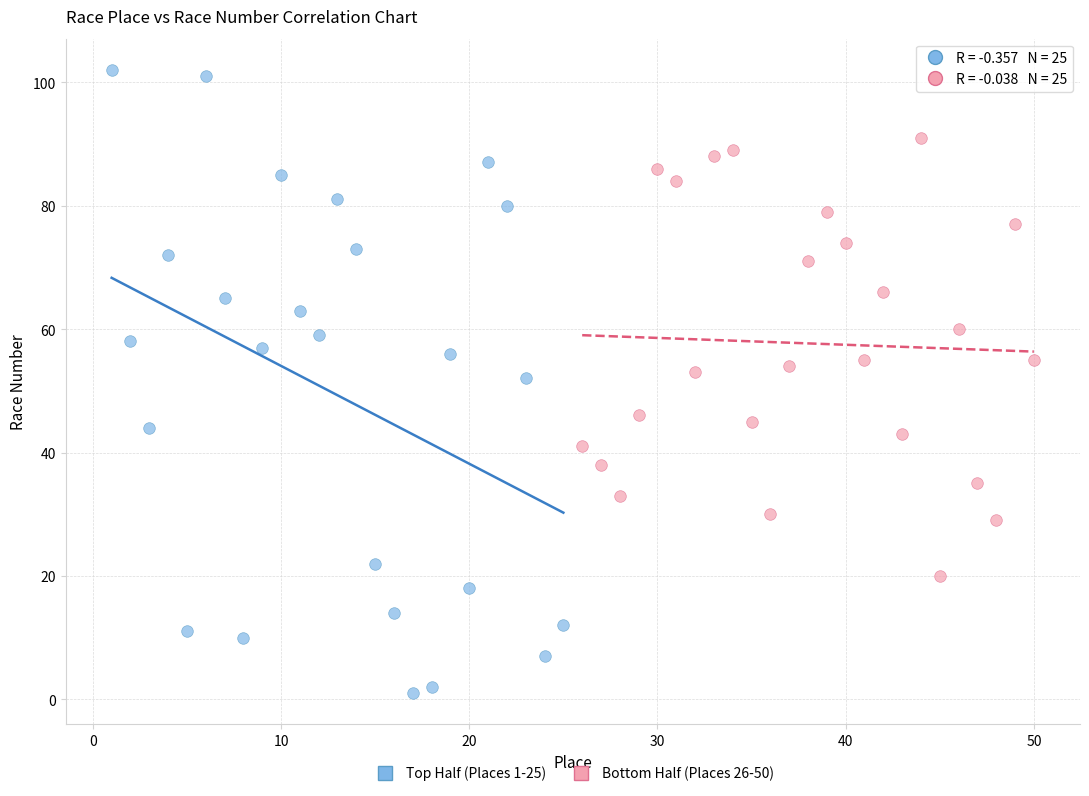

Which series contains the highest Y value?

Top Half (Places 1-25)